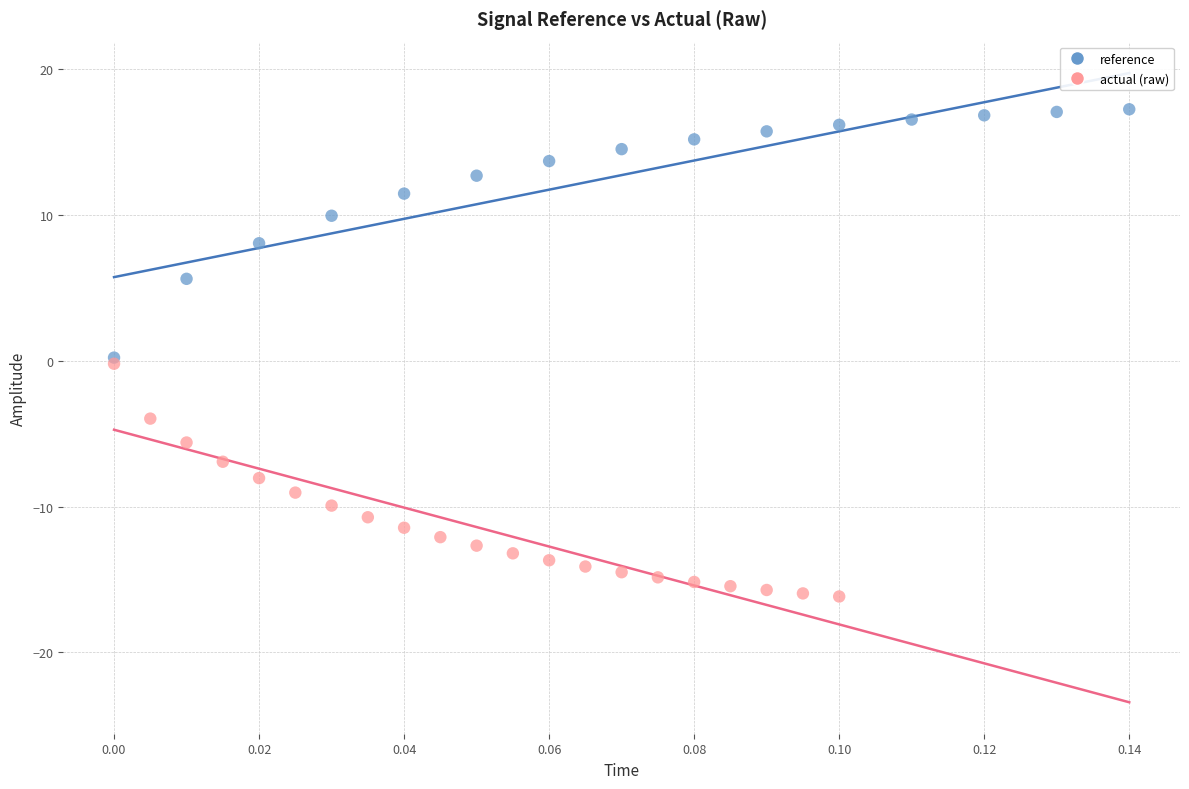

Which series reaches the minimum Y coordinate?

actual (raw)